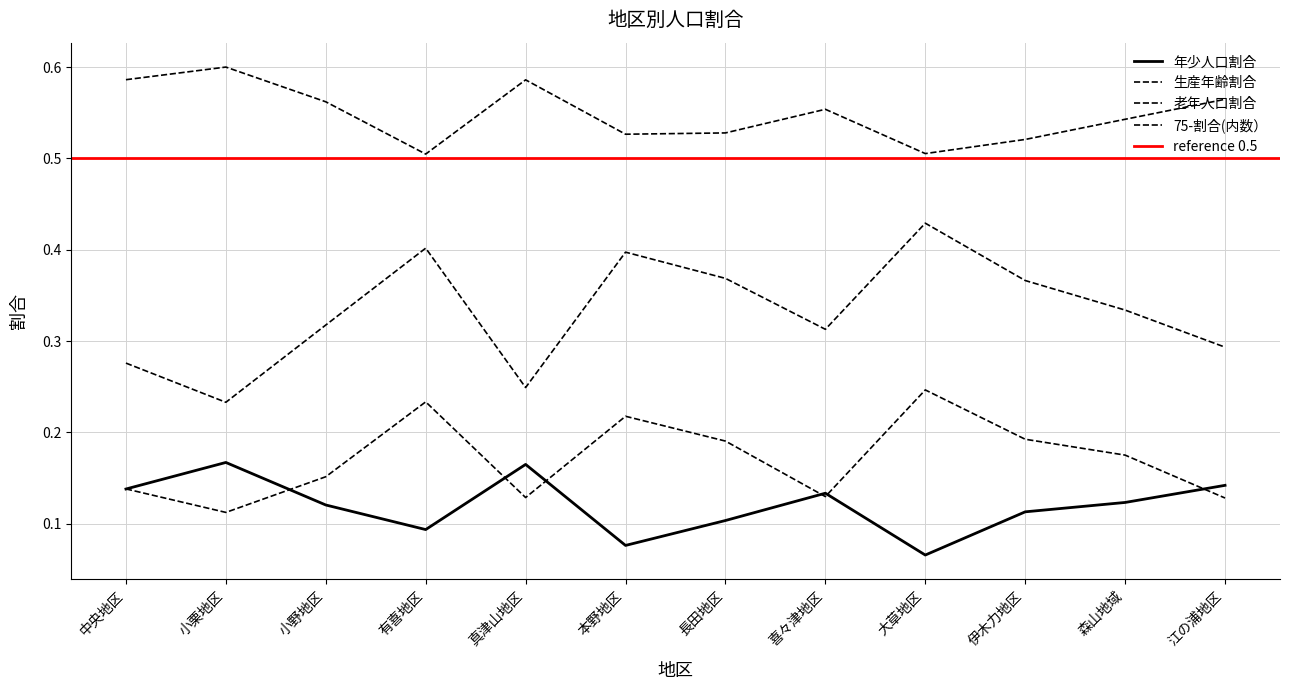

Where is 生産年齢割合 nearest to the value 0?

有喜地区